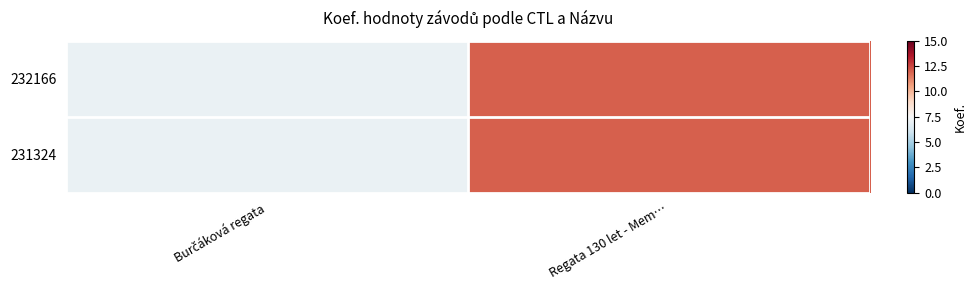

Which series has the largest range (max minus min)?

232166